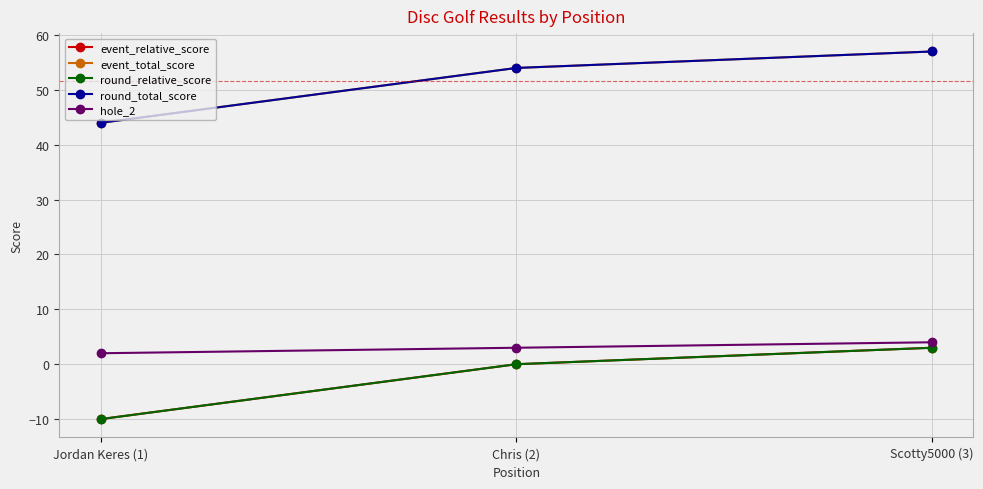

Where does the hole_2 series first go above 3?

Scotty5000 (3)